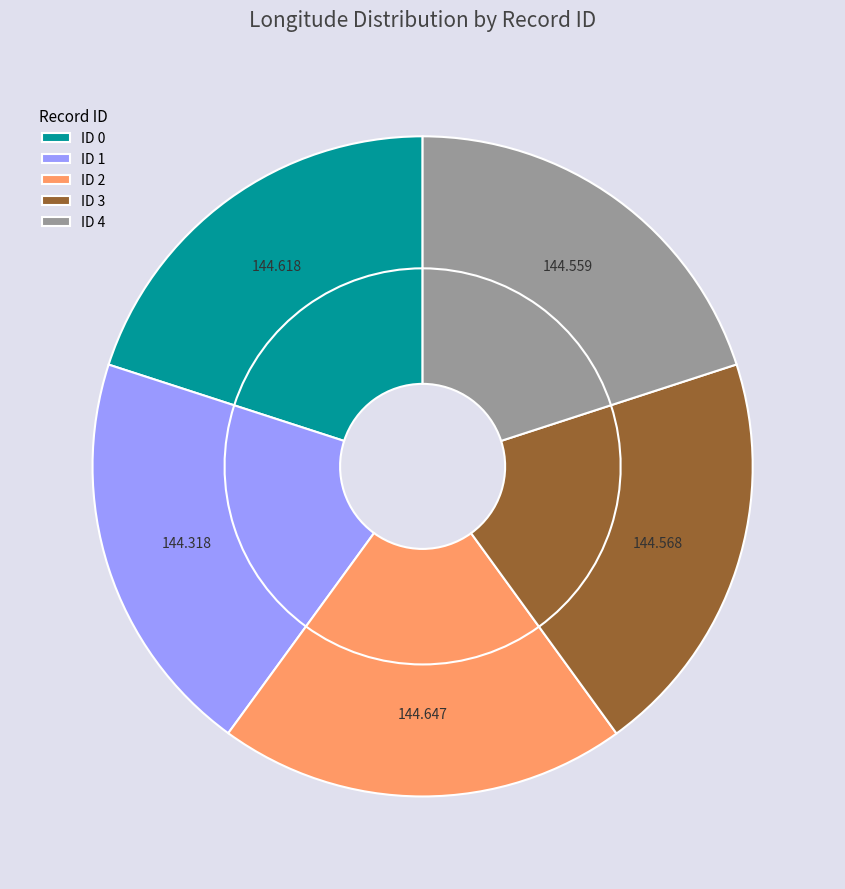

Which category has the smallest portion of the pie?

1